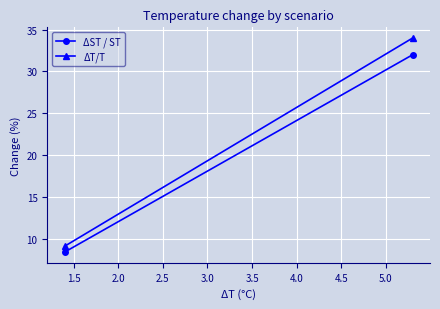

Which series has the largest total across all categories?

ΔT/T